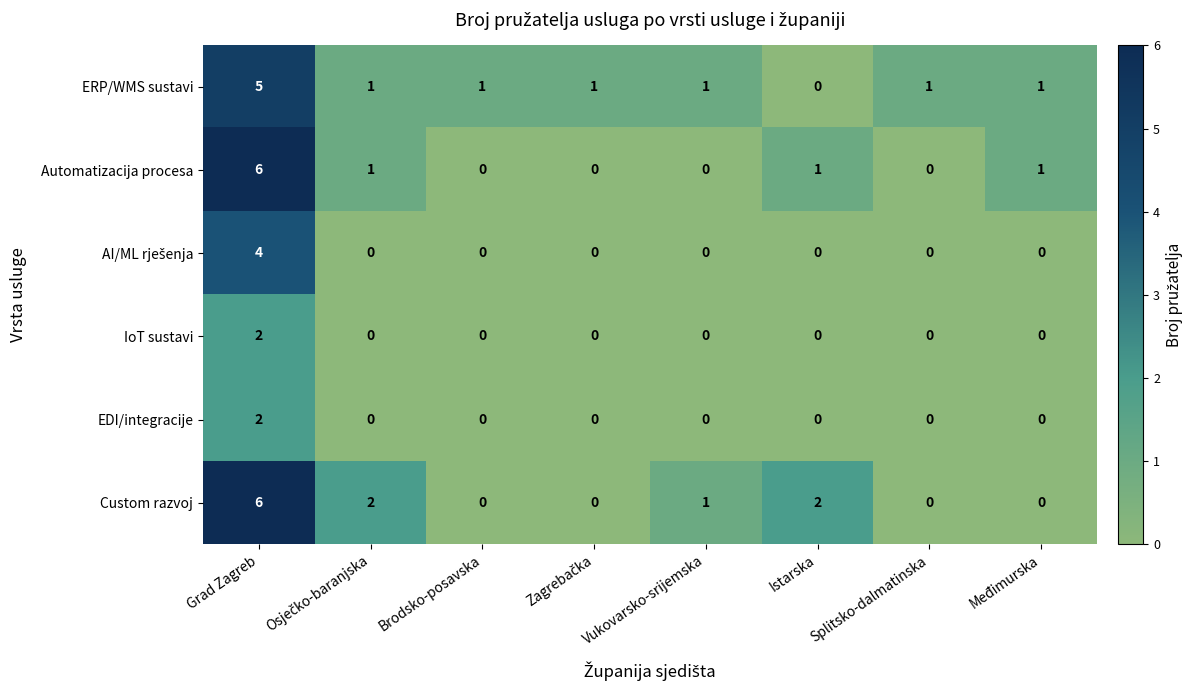

What is the sum of the Custom razvoj values at Grad Zagreb and Vukovarsko-srijemska?

7